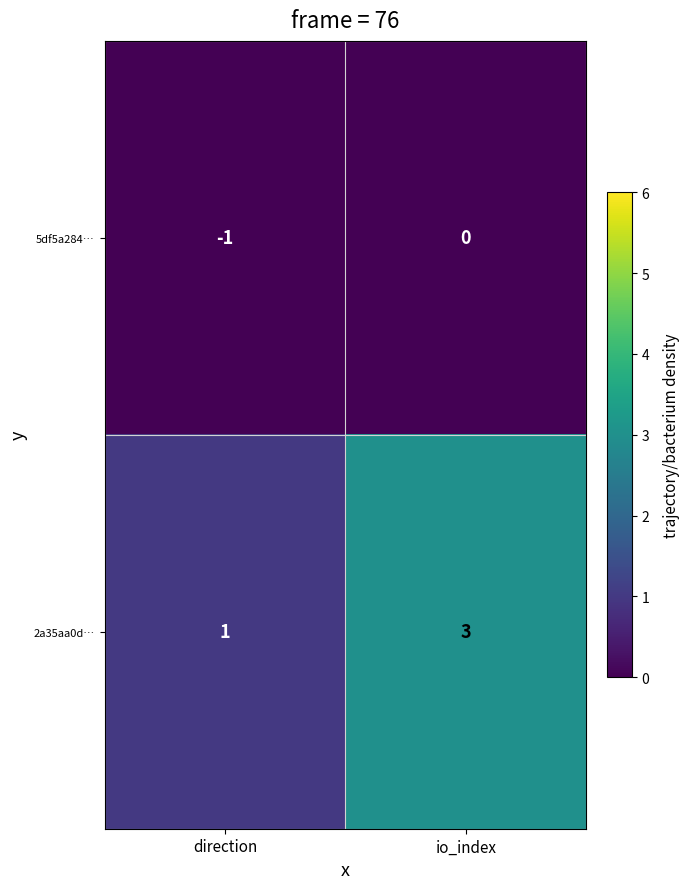

Where is 5df5a284… nearest to the value 0?

io_index